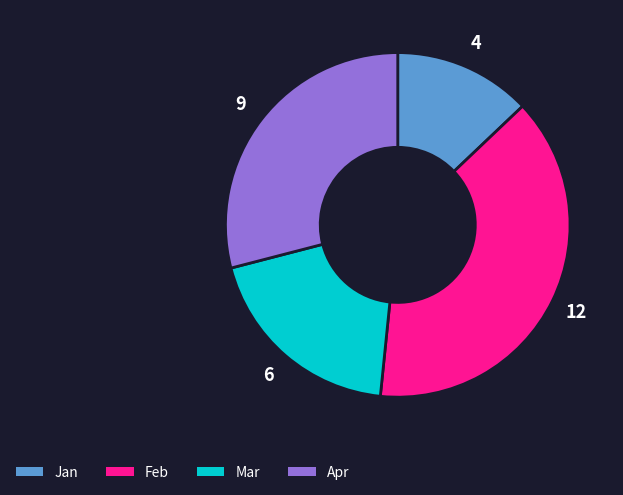

Is the sum of Mar and Jan greater than half?

No